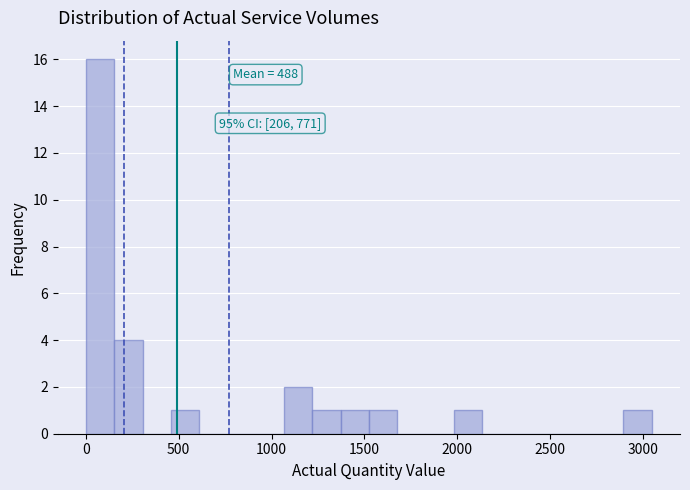

Read against the x-axis, roughly where is the centre of the tallest bar?

100